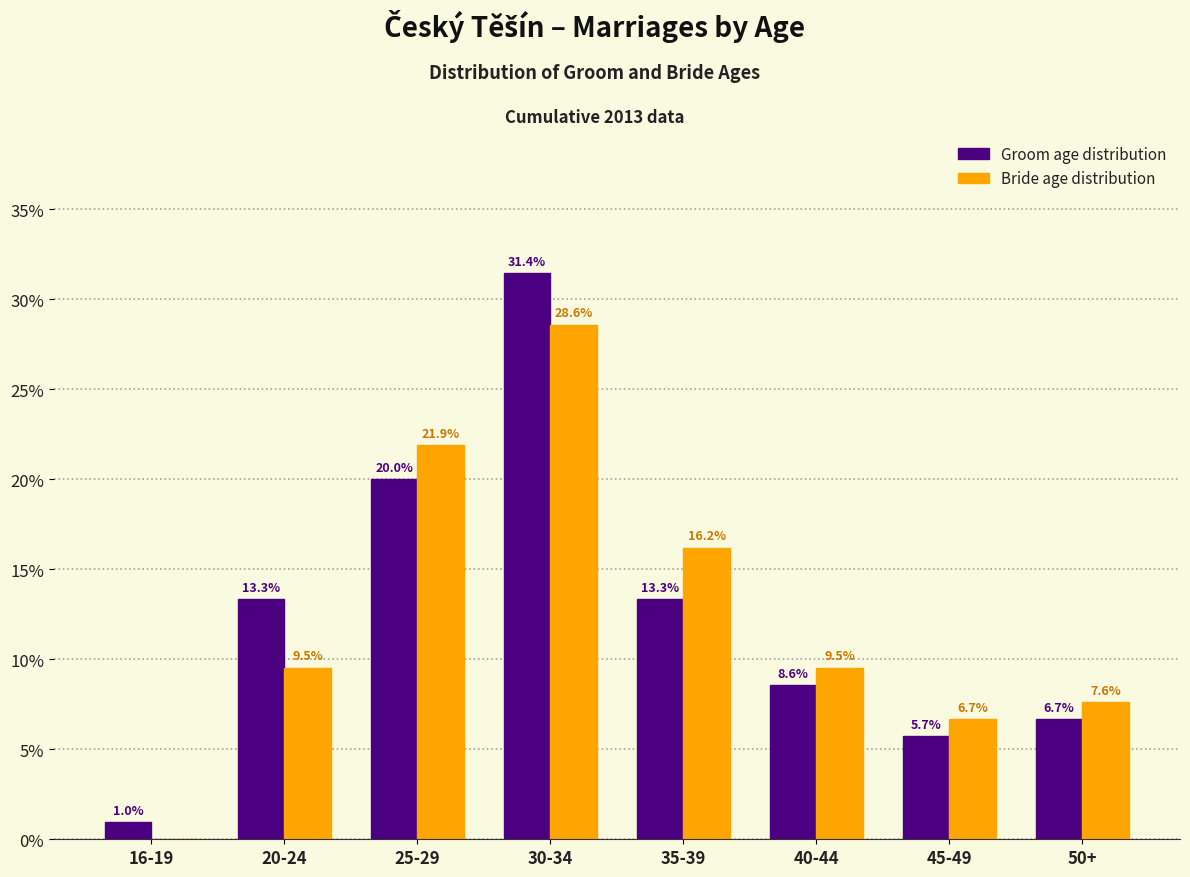

Reading left to right, list all the values displayed in this chart.

Groom age distribution: 16-19=1.0	20-24=13.3	25-29=20.0	30-34=31.4	35-39=13.3	40-44=8.6	45-49=5.7	50+=6.7
Bride age distribution: 16-19=0.0	20-24=9.5	25-29=21.9	30-34=28.6	35-39=16.2	40-44=9.5	45-49=6.7	50+=7.6